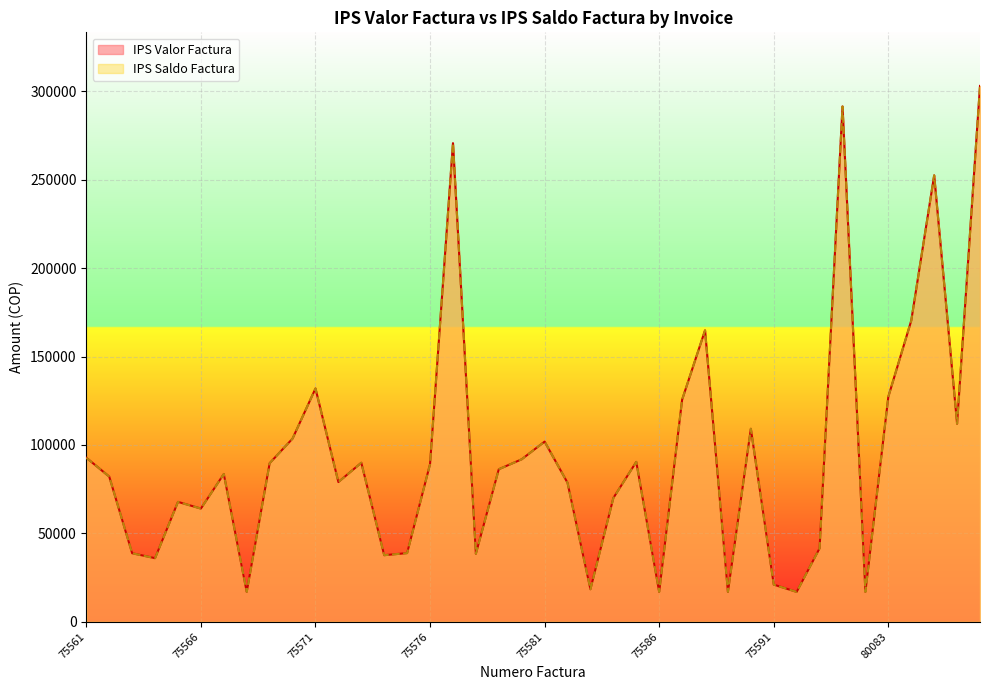

How many lines are shown in the chart?

2